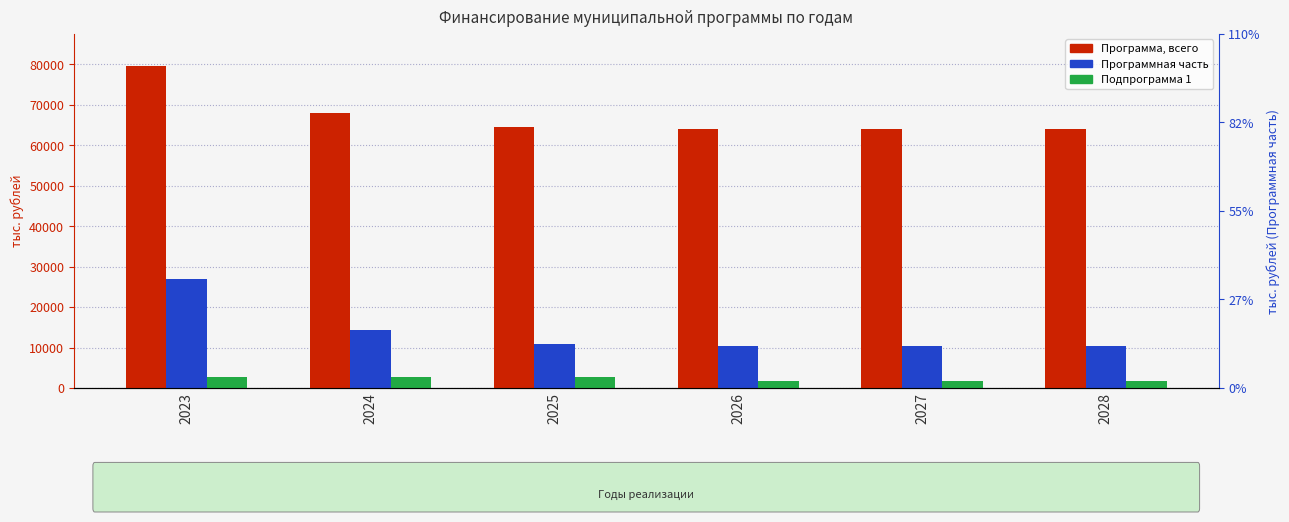

What is the difference between the maximum and minimum values in the Программная часть series?

16678.5